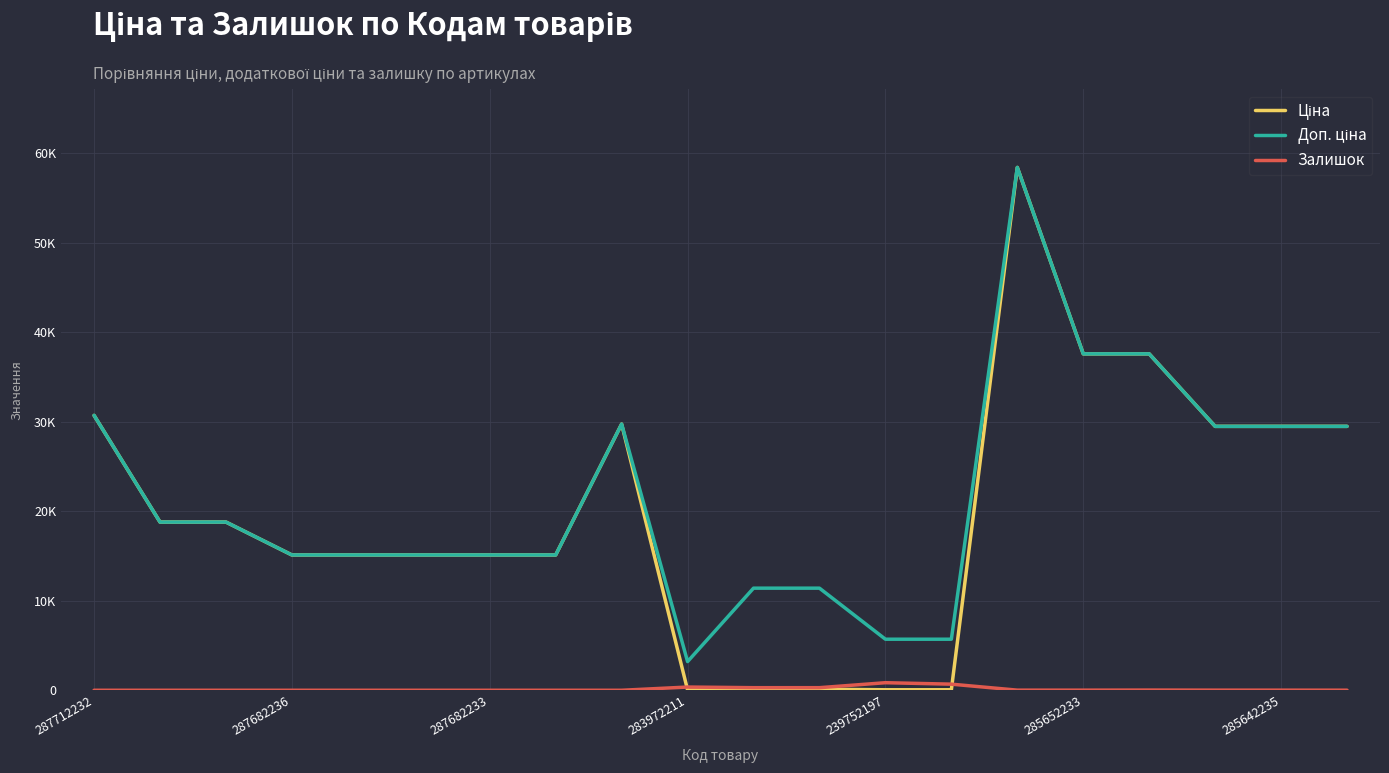

Does the chart have visible grid lines?

Yes